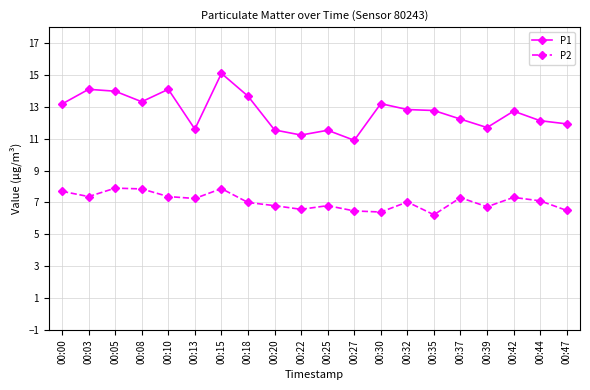

True or false: P2 and P1 intersect in this chart.

False